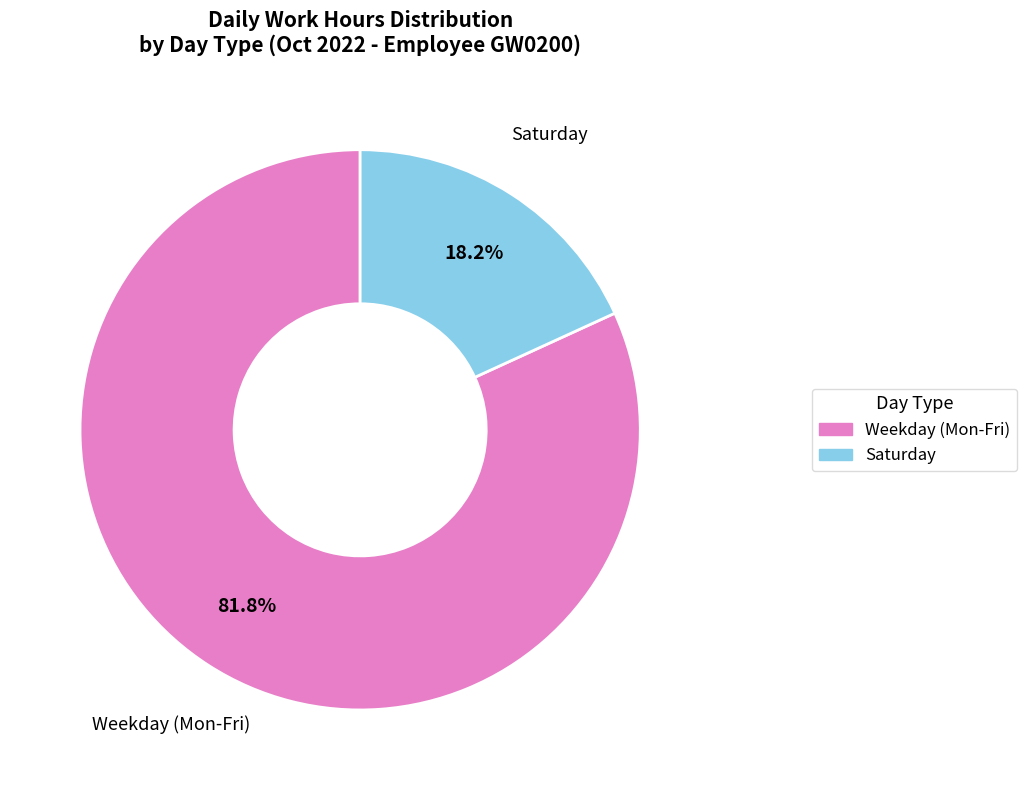

How many slices are in this pie chart?

2